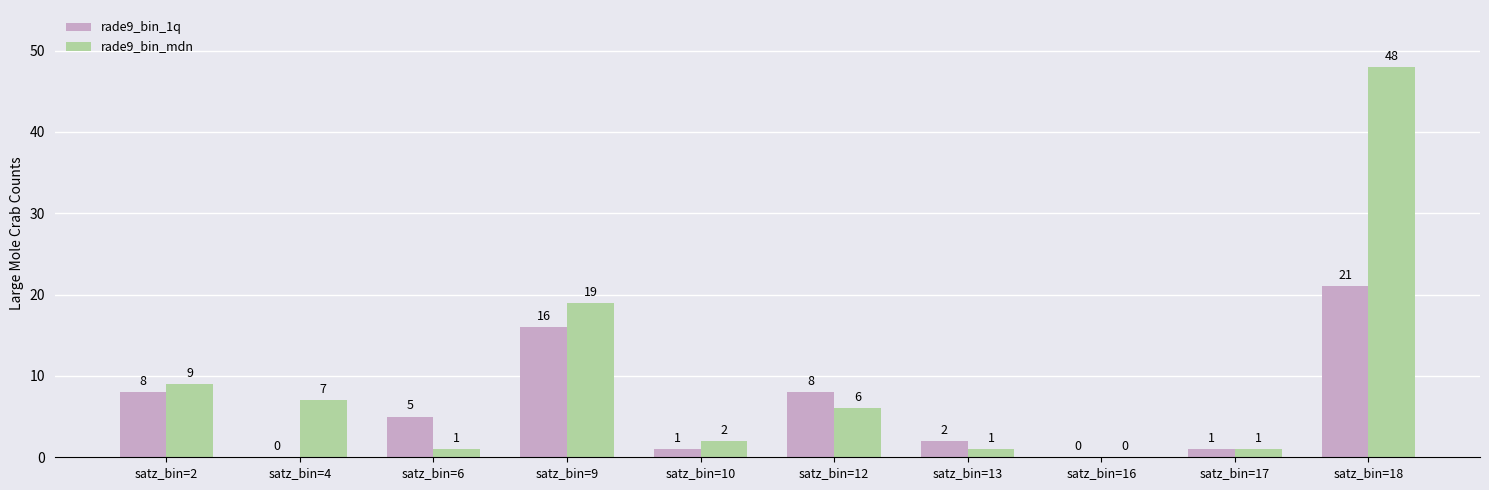

The rade9_bin_mdn series shows 1 at satz_bin=6. True or false?

True